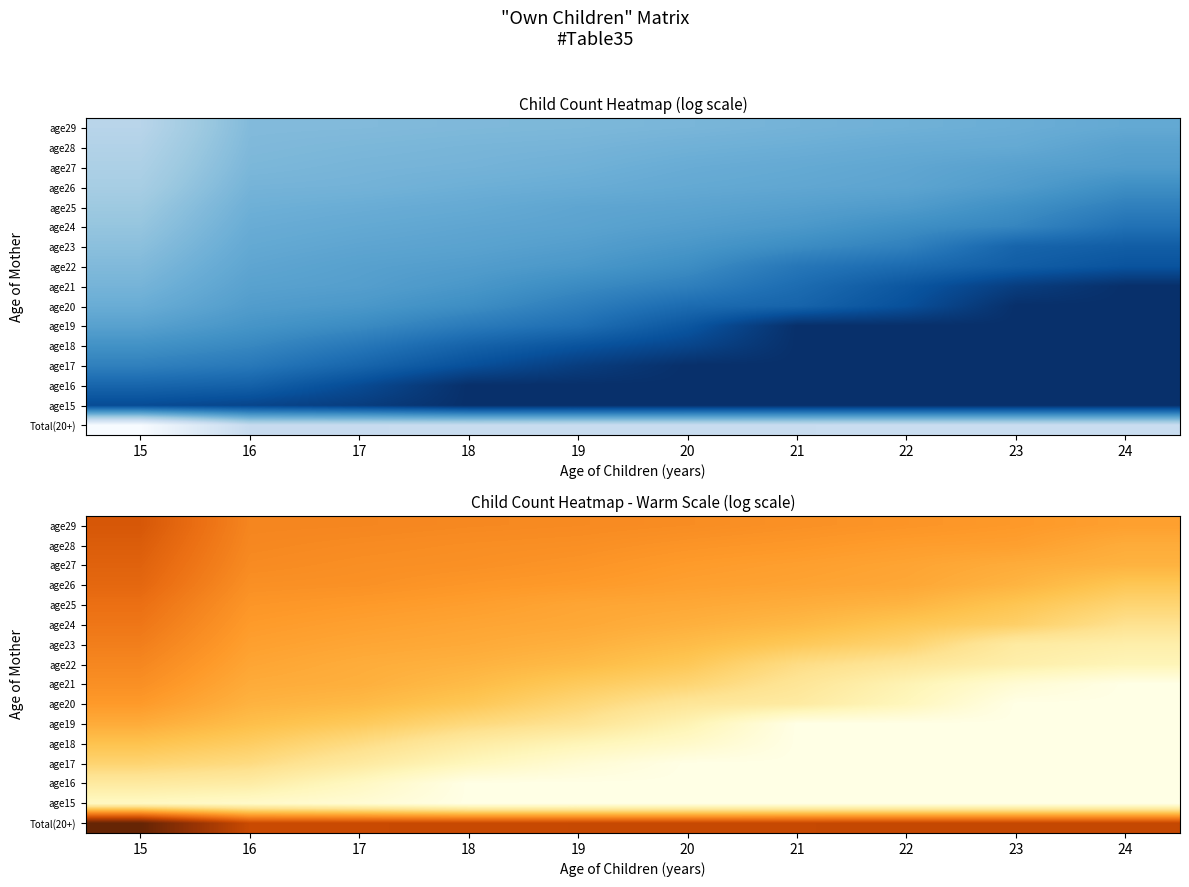

At which category is the sum across all series the highest?

15